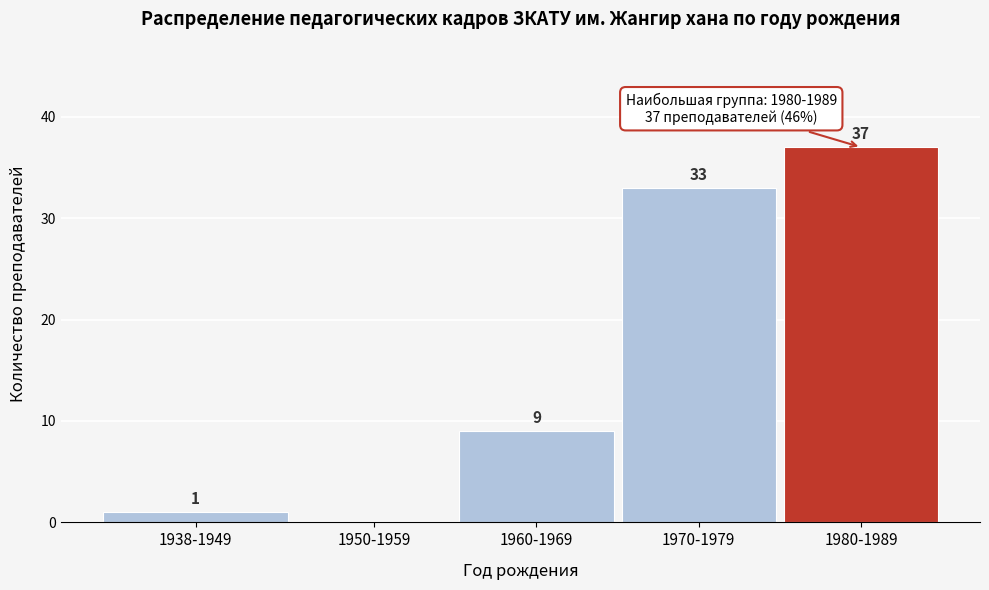

Reading right to left, transcribe all the data shown in this chart.

1980-1989=37	1970-1979=33	1960-1969=9	1950-1959=0	1938-1949=1